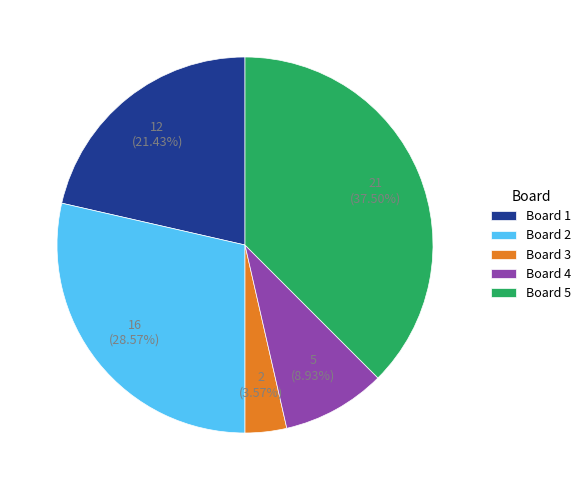

Which has a higher value, Board 2 or Board 1?

Board 2